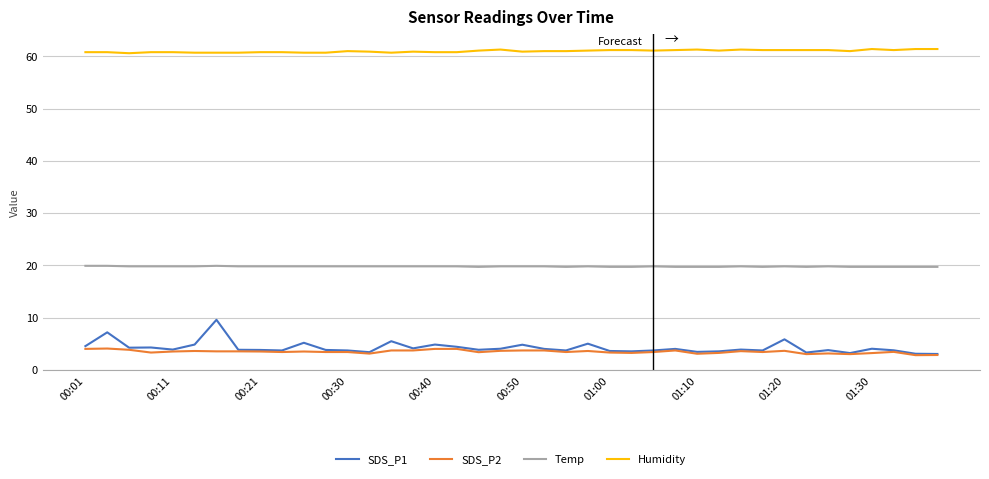

True or false: SDS_P2 and Humidity intersect in this chart.

False